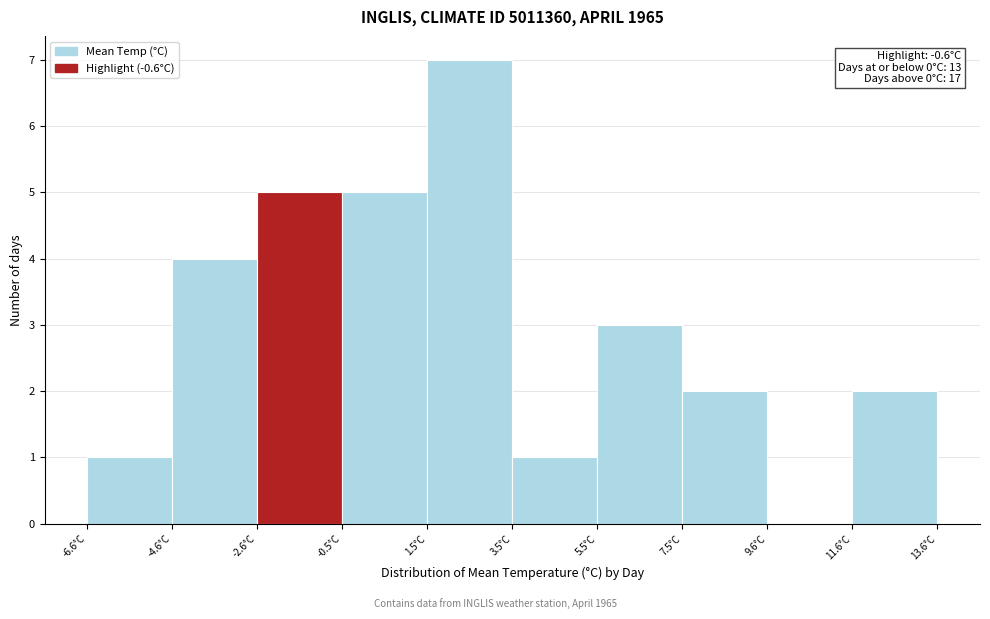

Which range on the x-axis has the tallest bar?

1.5 to 3.5